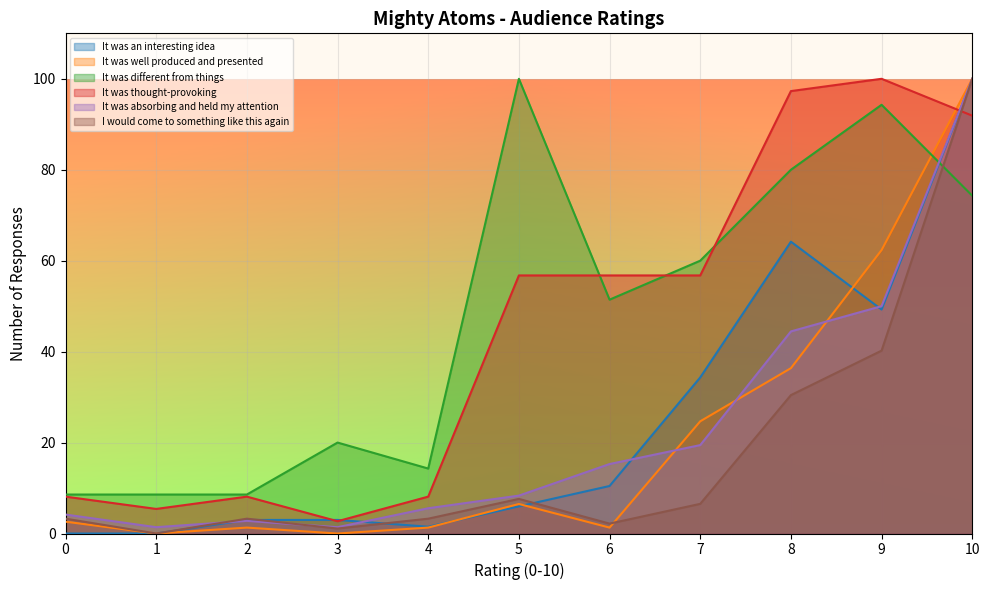

At which category is the sum across all series the highest?

10